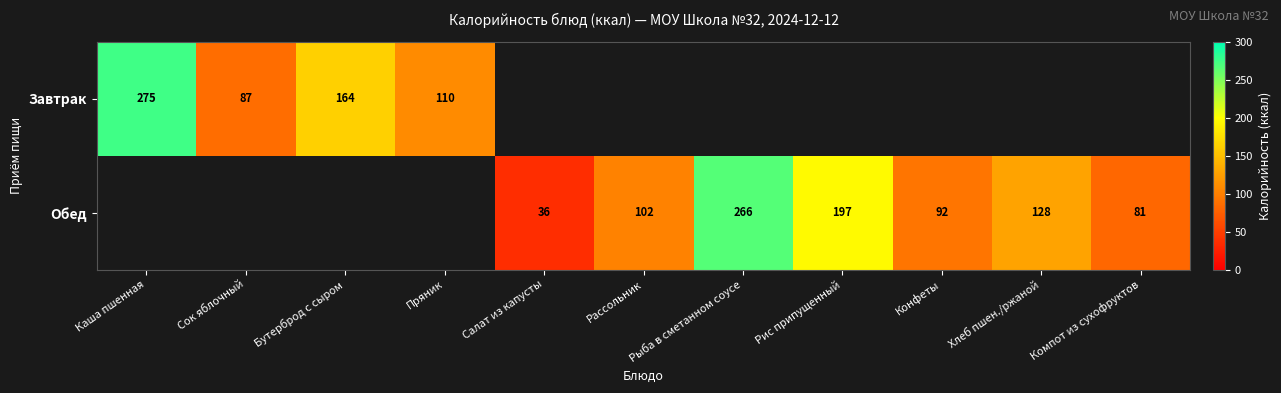

Is it true that Завтрак equals 164.0 at Бутерброд с сыром?

True